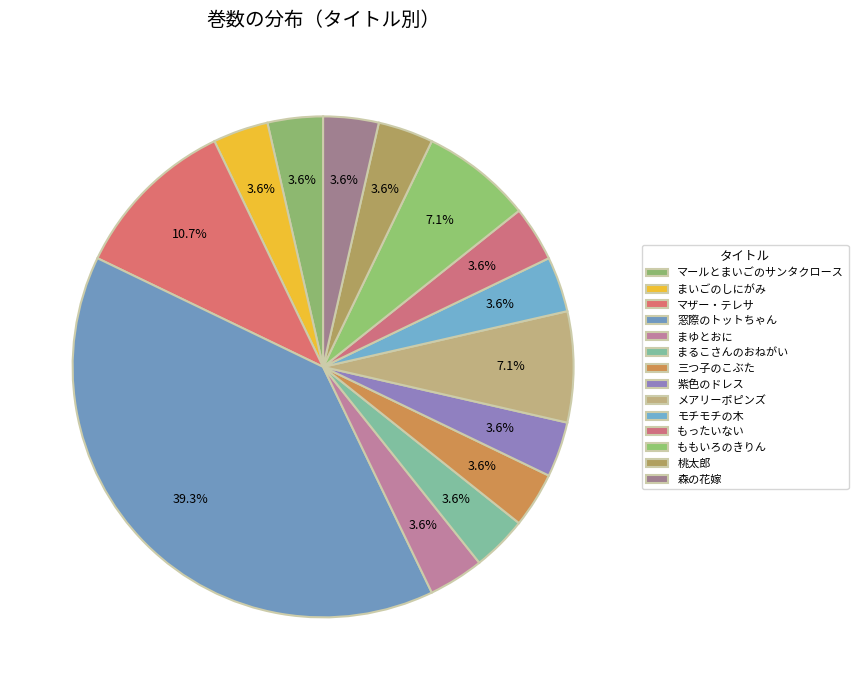

Count the number of slices in the pie.

14